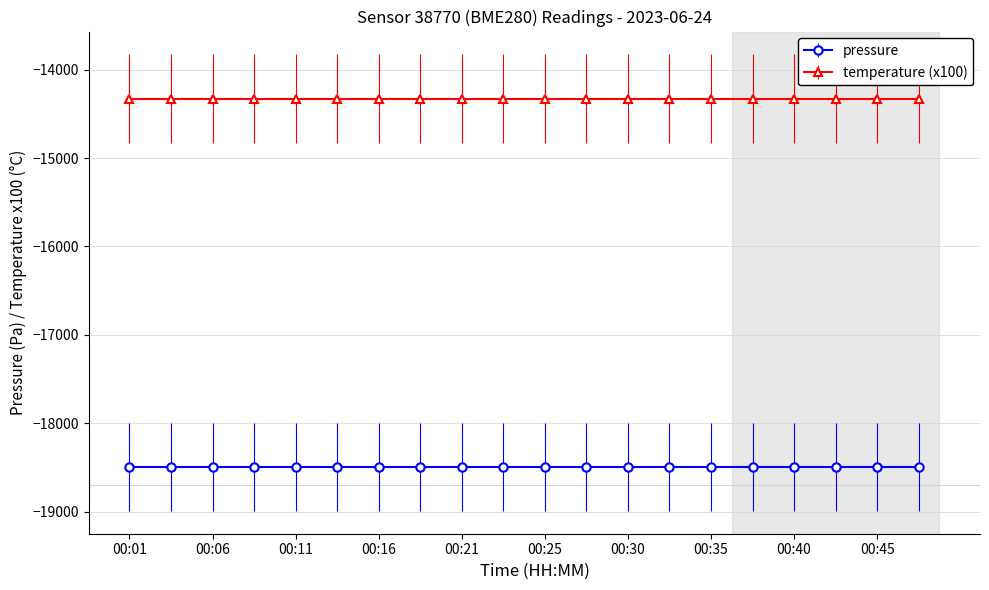

Rank the series by their average value, from lowest to highest.

pressure, temperature